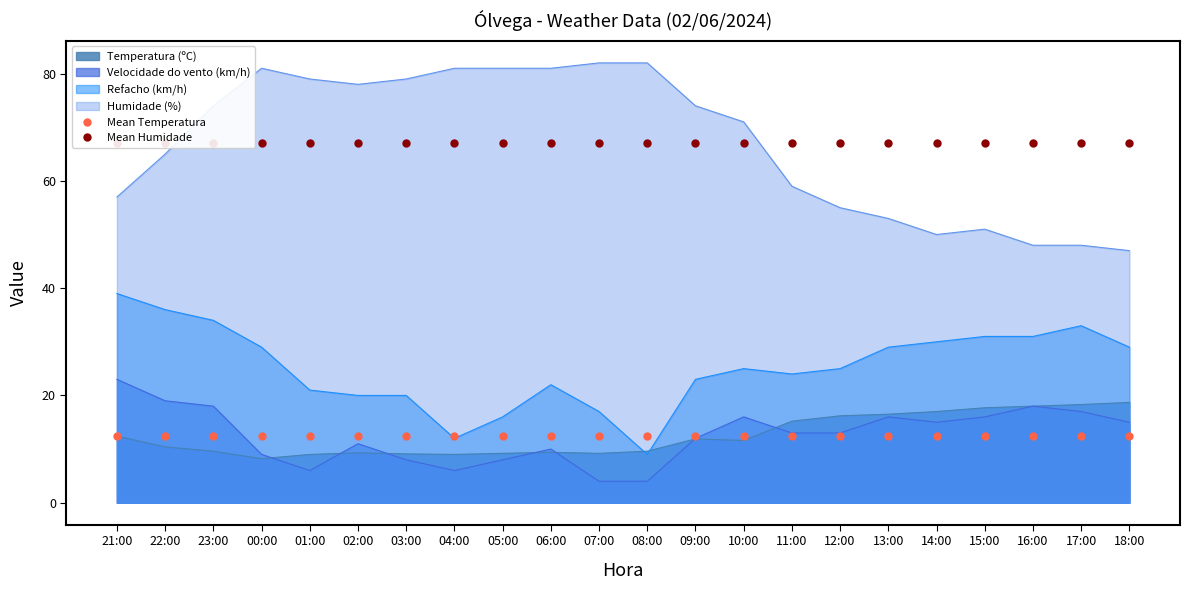

The value of Humidade (%) at 06:00 is 81.0. True or false?

True